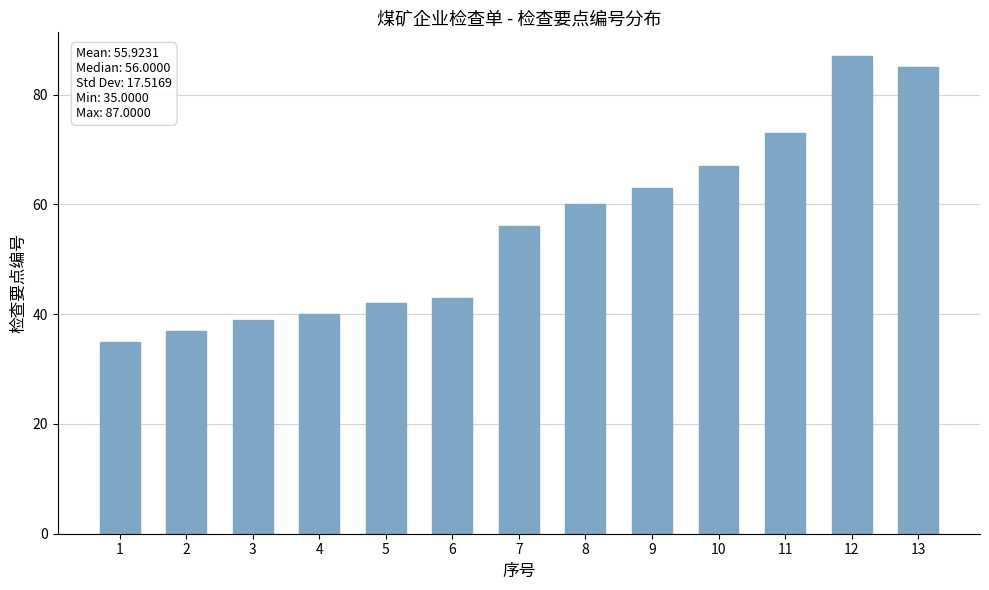

Reading right to left, extract all data points from this chart.

85	87	73	67	63	60	56	43	42	40	39	37	35